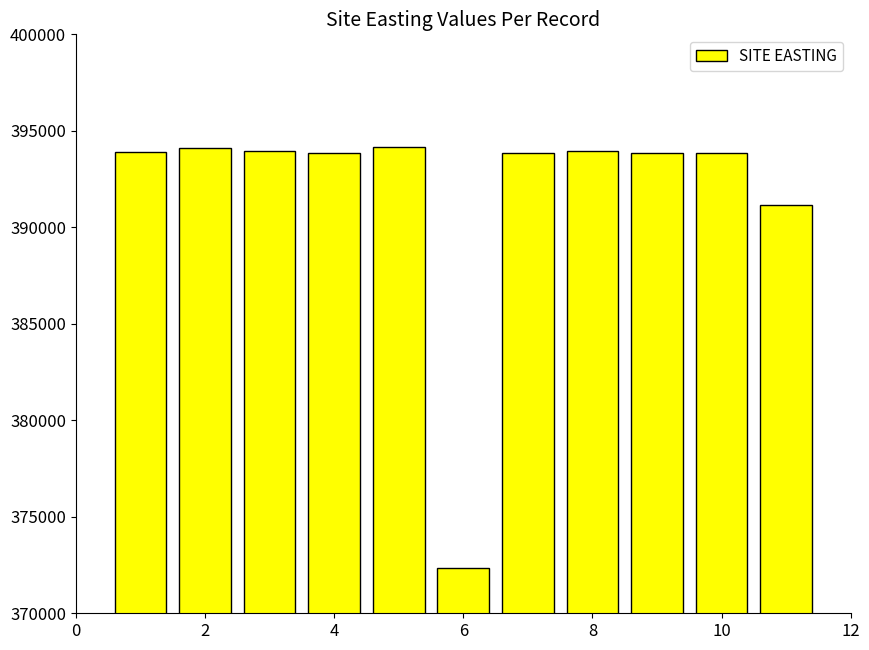

What is the smallest value displayed?

372351